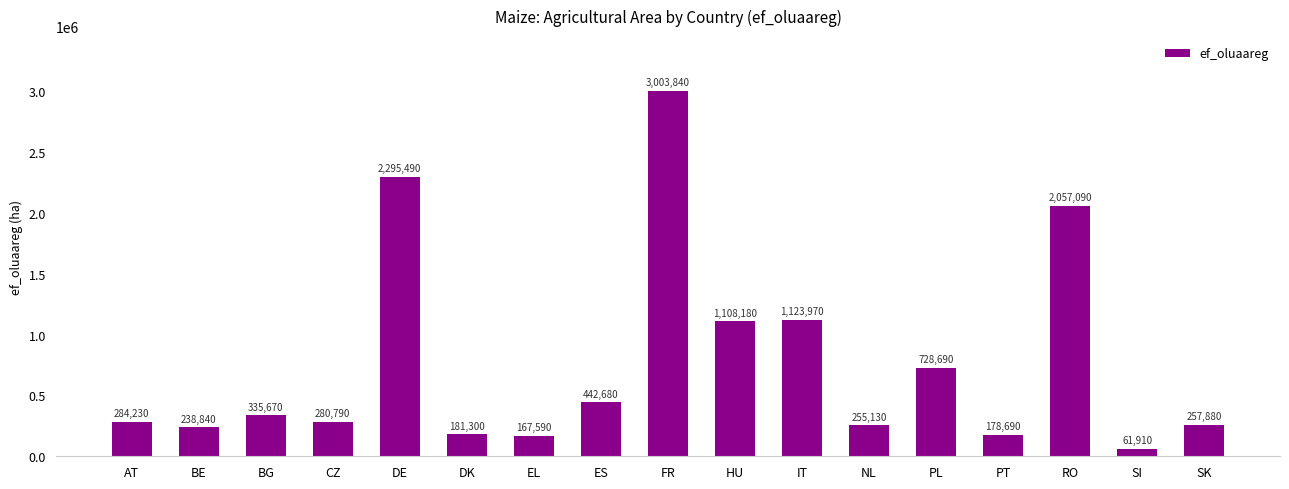

What is the sum of all values?

13001970